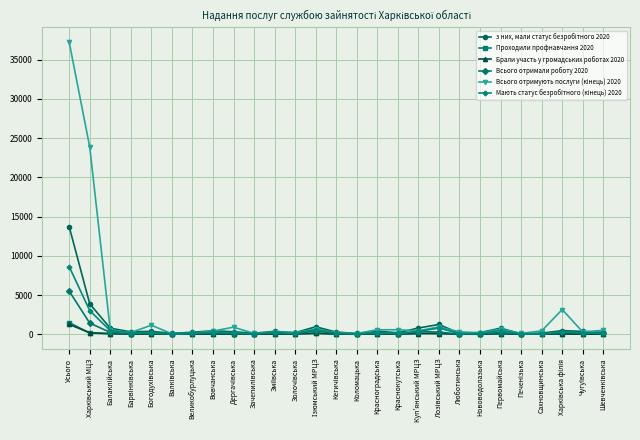

True or false: Брали участь у громадських роботах 2020 has more than 1 interior local peaks.

True